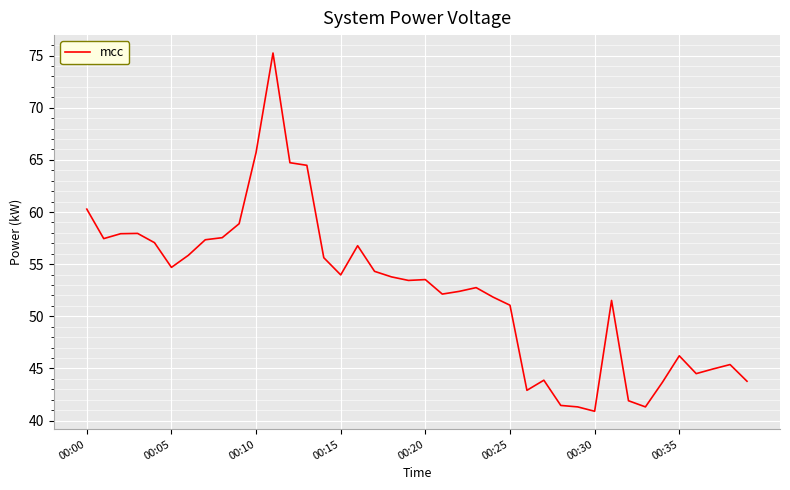

What is the difference between the maximum and minimum values?

34.4